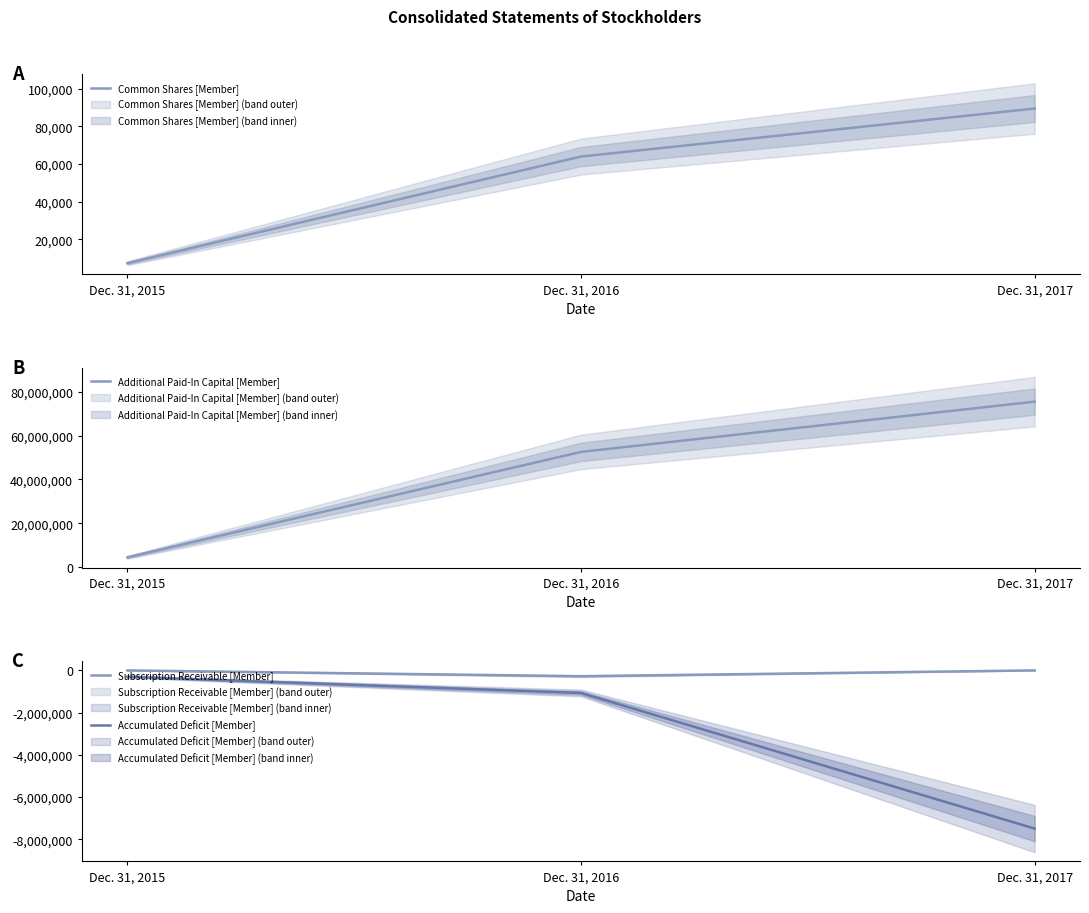

What is the greatest value displayed?

75586926